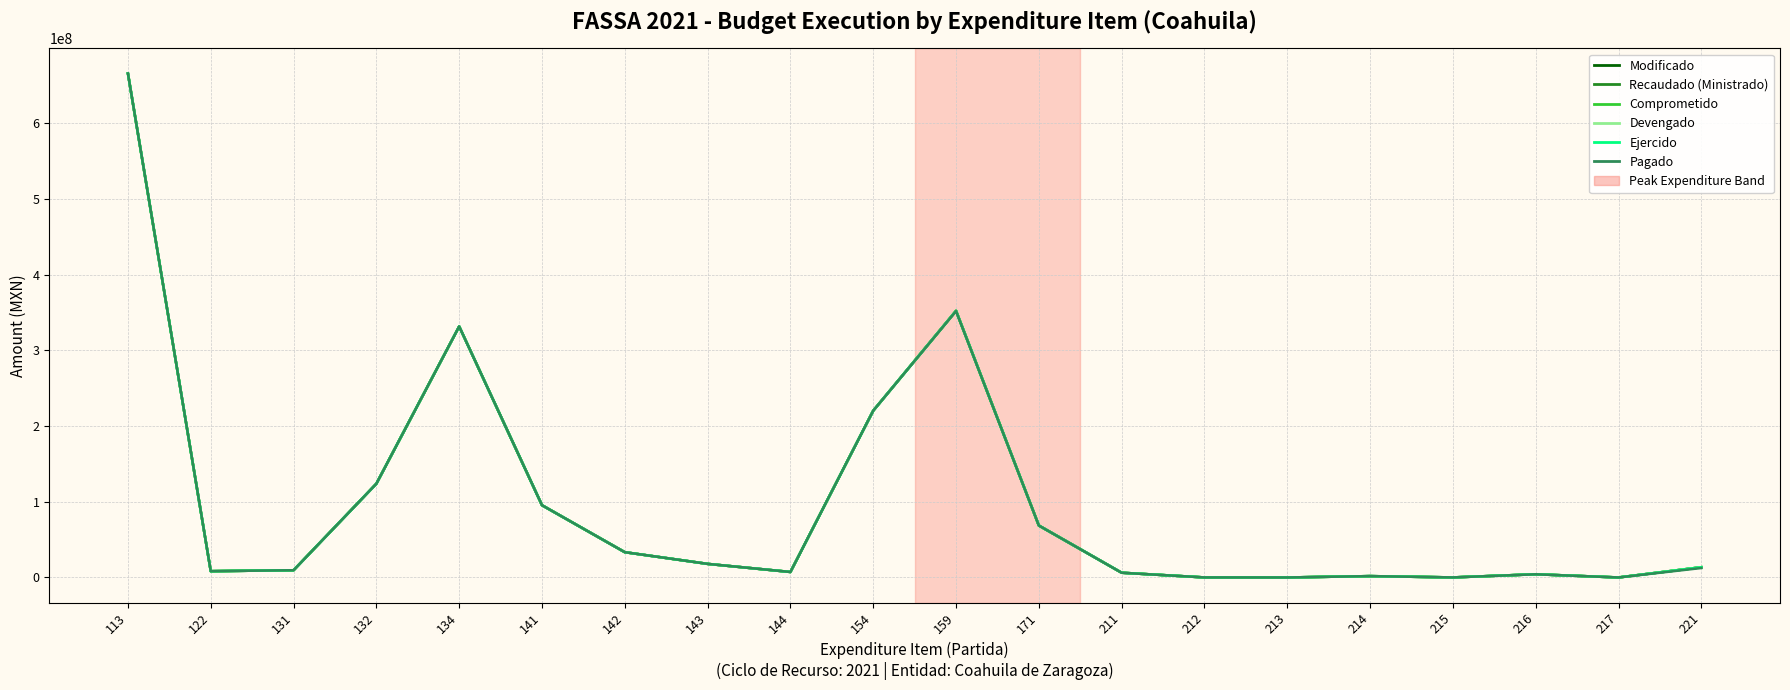

Is it true that Devengado equals 37.1 at 213?

False